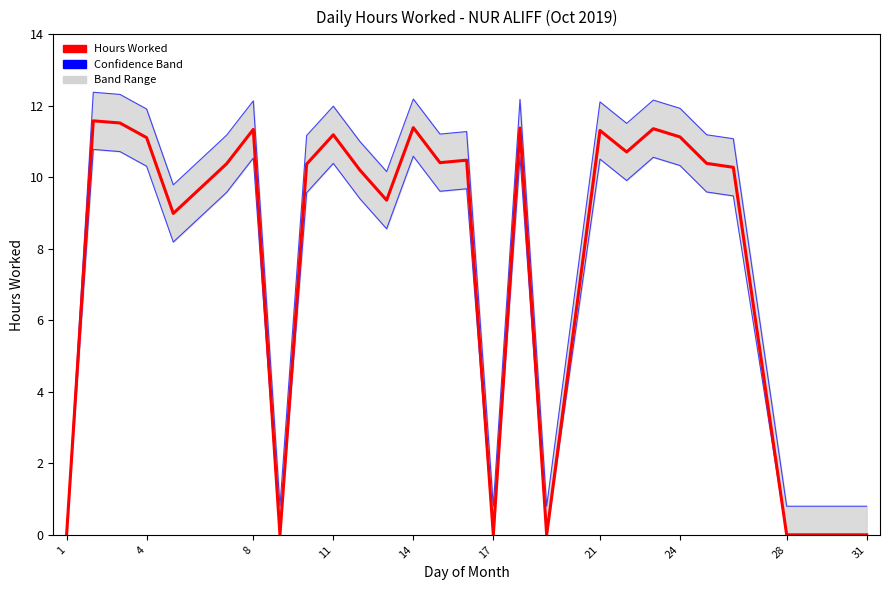

List the series in order of their peak value, highest first.

Upper Band, Hours Worked, Lower Band